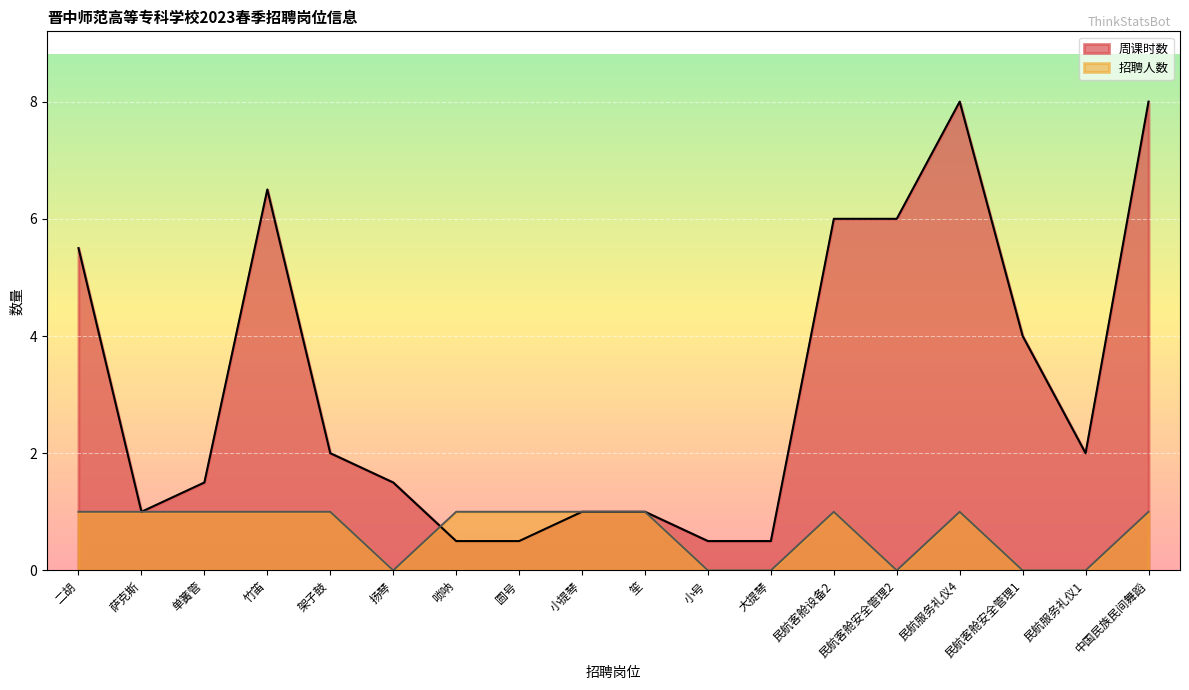

What position from the left is 民航服务礼仪1?

17